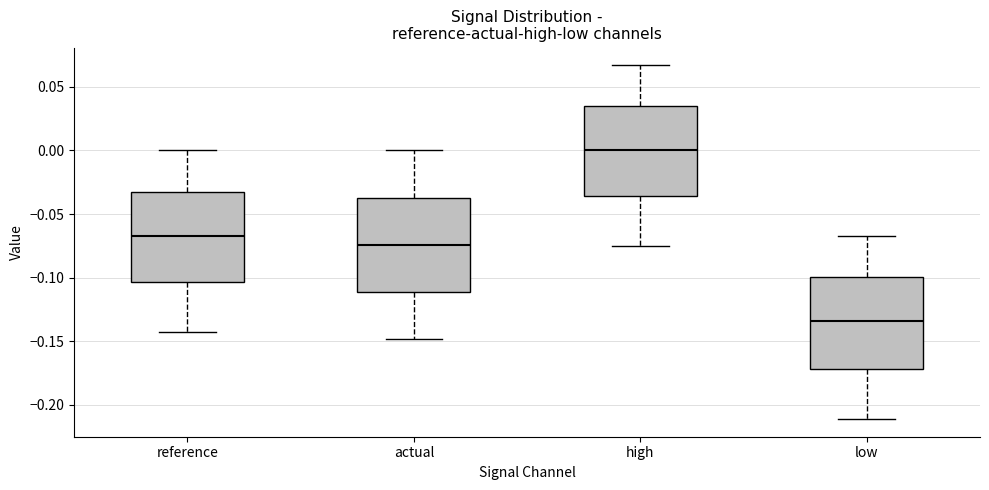

Where is the upper edge of the box for actual on the y-axis? The values are not printed on the chart, so give them approximately, as read against the axis.

-0.035